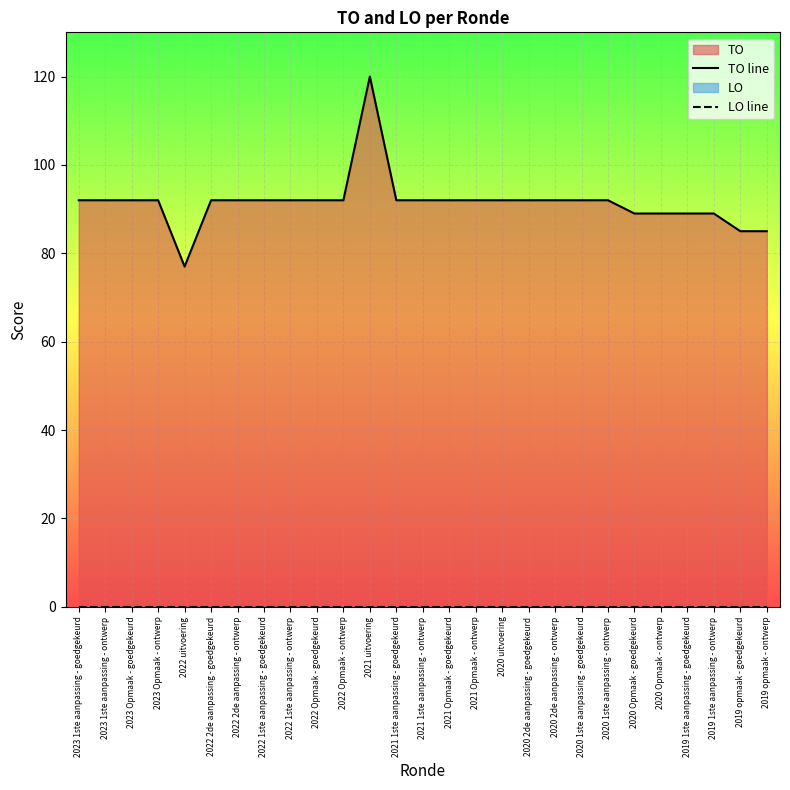

Rank the series at 2021 uitvoering from highest to lowest value.

TO line, LO line